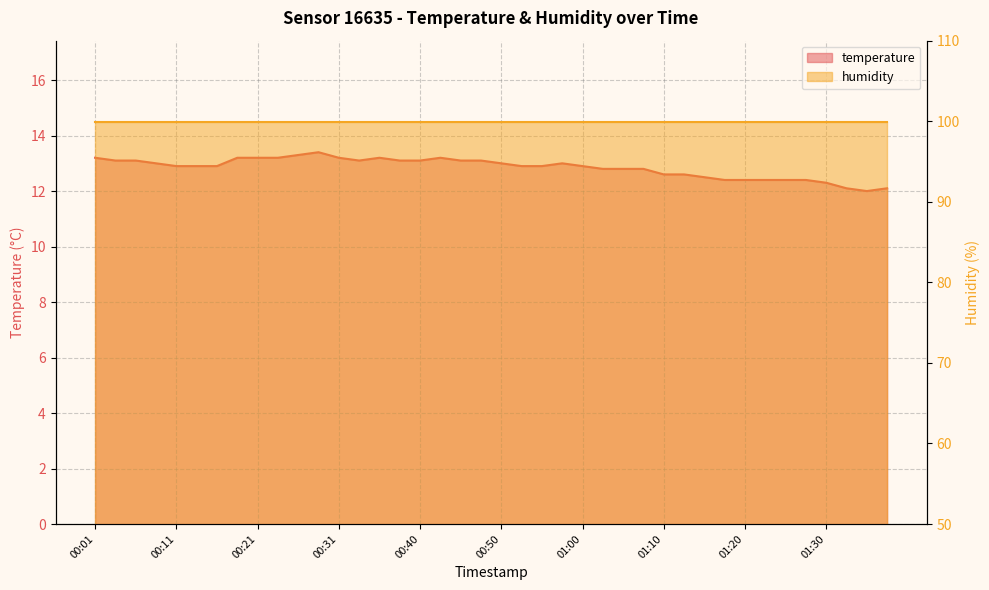

Between 00:48 and 01:03, which is larger?

00:48